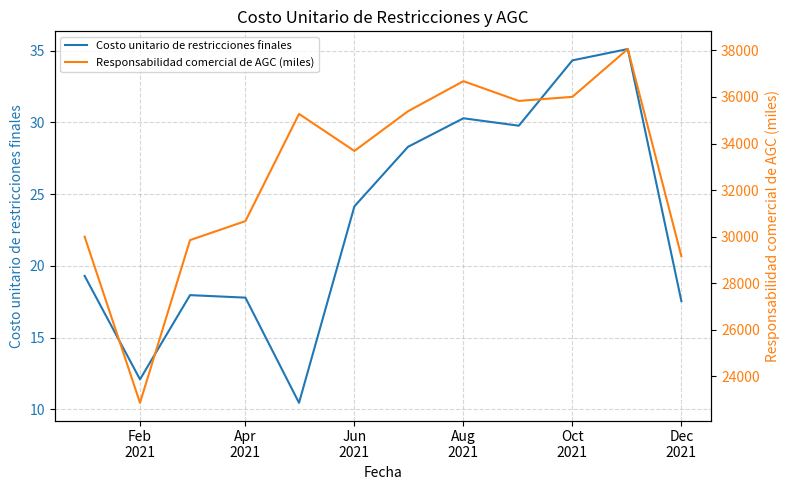

What is the difference between the maximum and minimum values in the Costo unitario de restricciones finales series?

24.7